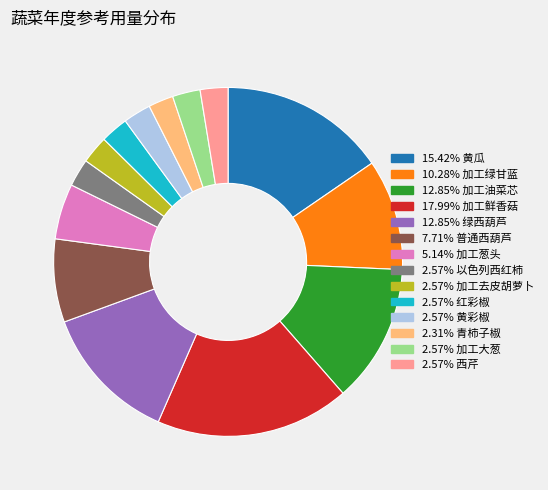

Does any single category account for the majority?

No